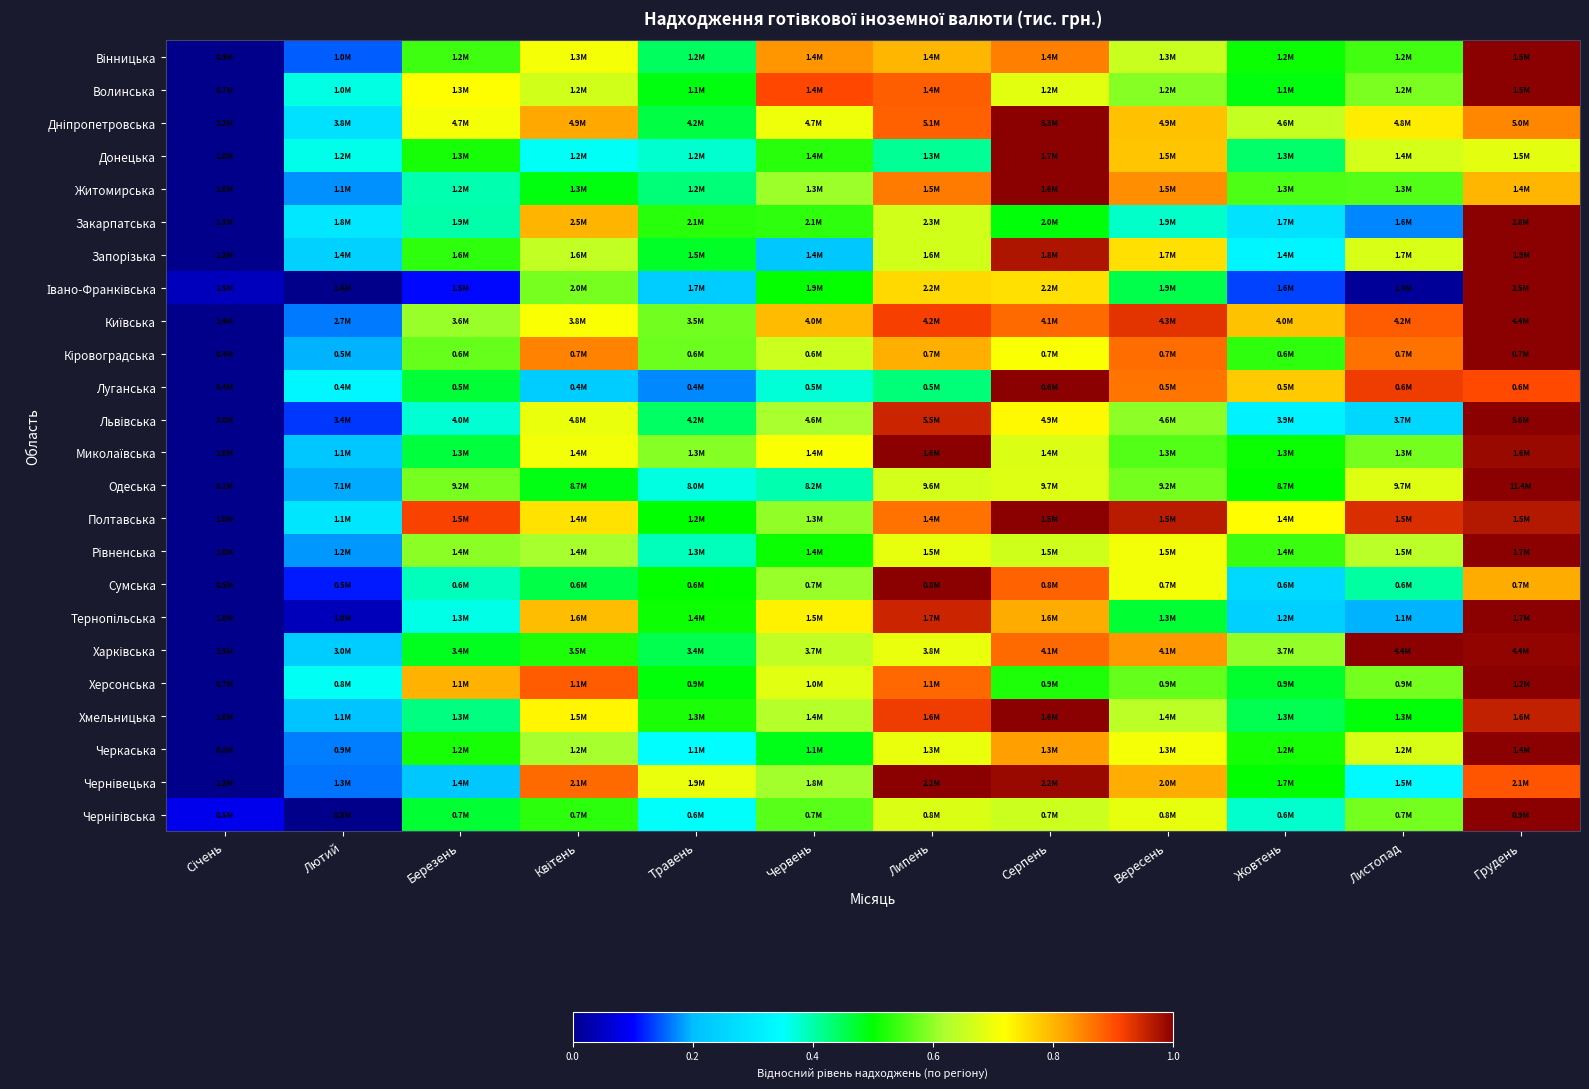

At how many categories does at least one series exceed 0?

12